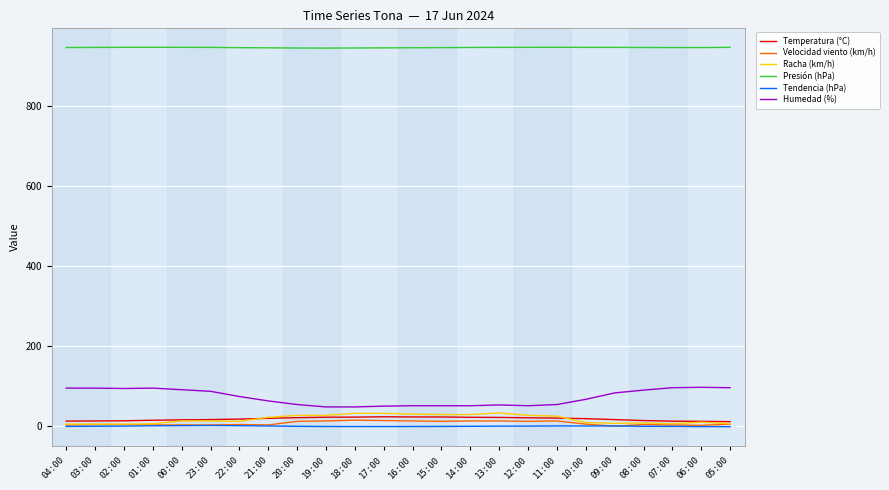

What is the total value across all series at 16:00?

1060.9